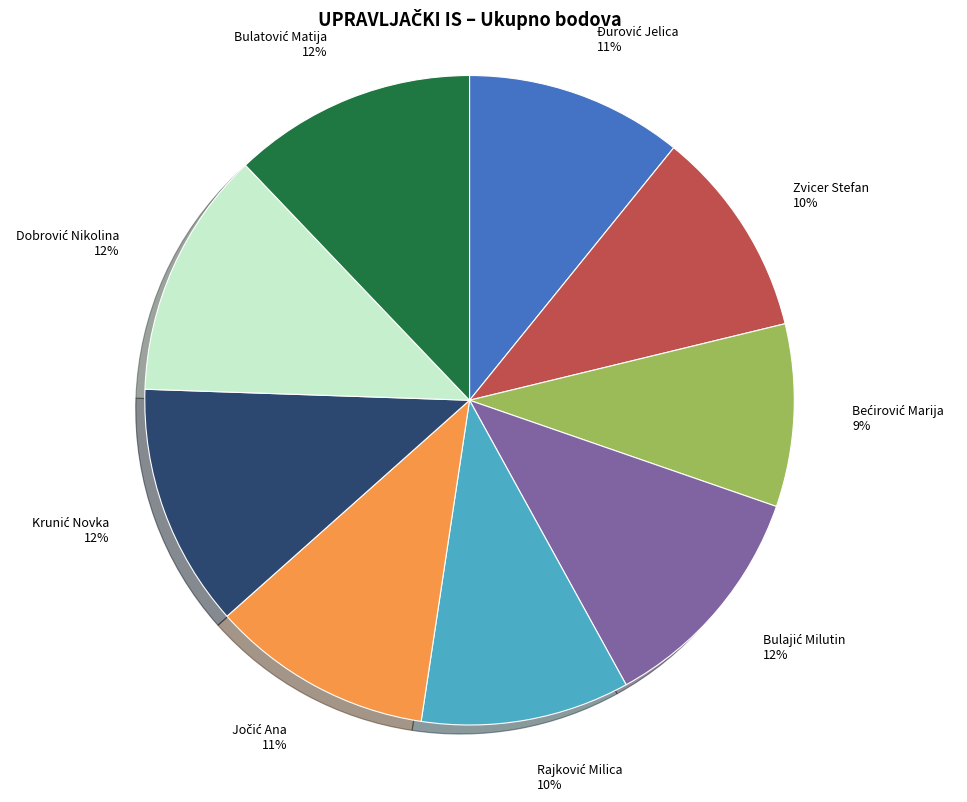

To the nearest percent, what is the average slice percentage?

11%